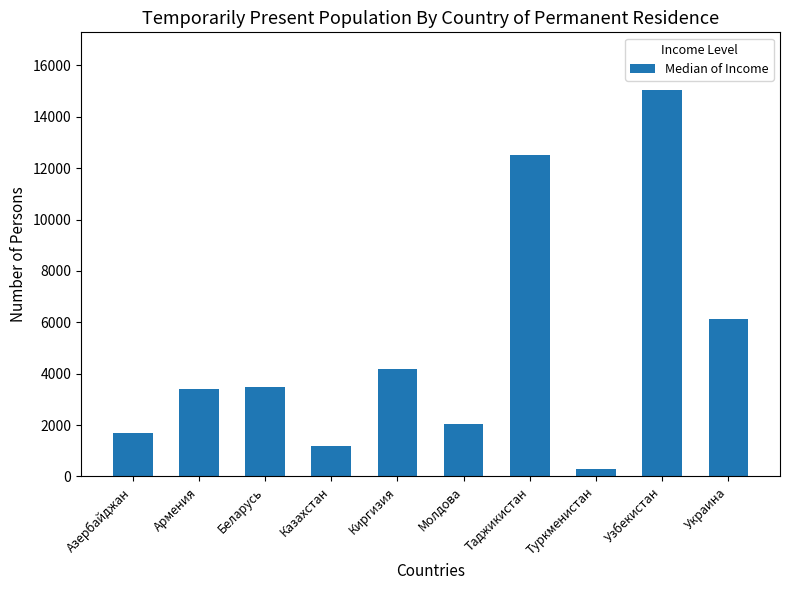

What is the average value?

4996